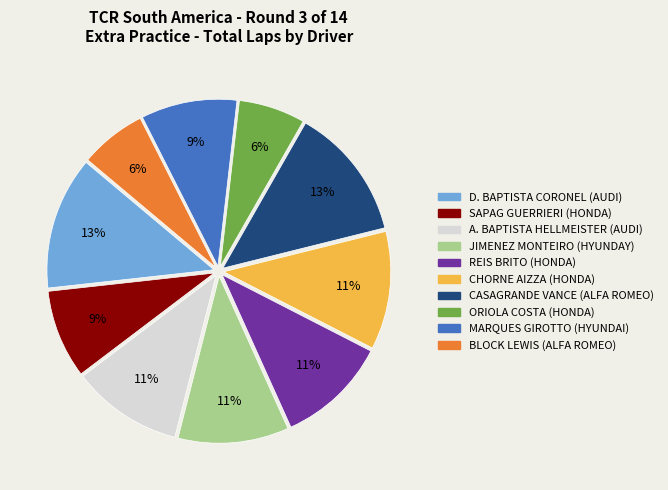

Count the number of slices in the pie.

10